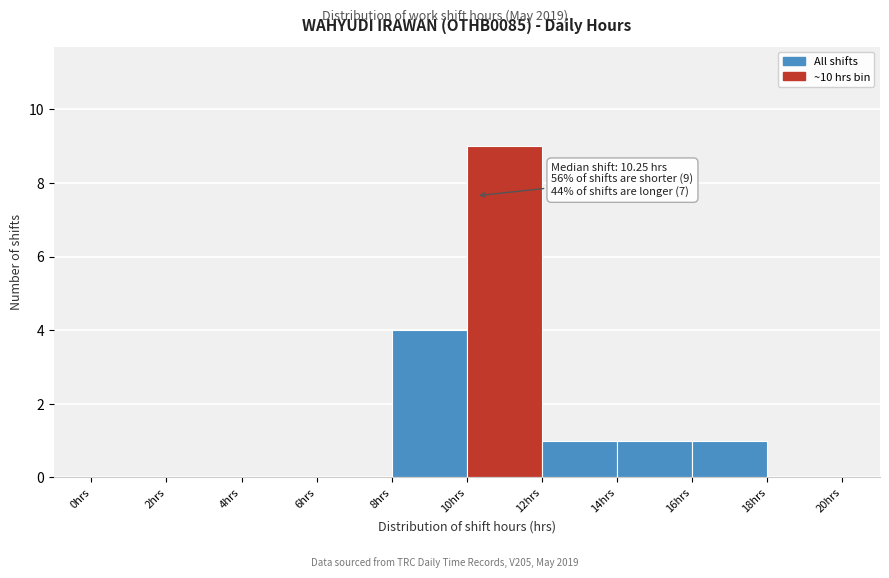

Over which range of the x-axis is the bar tallest?

10 to 12